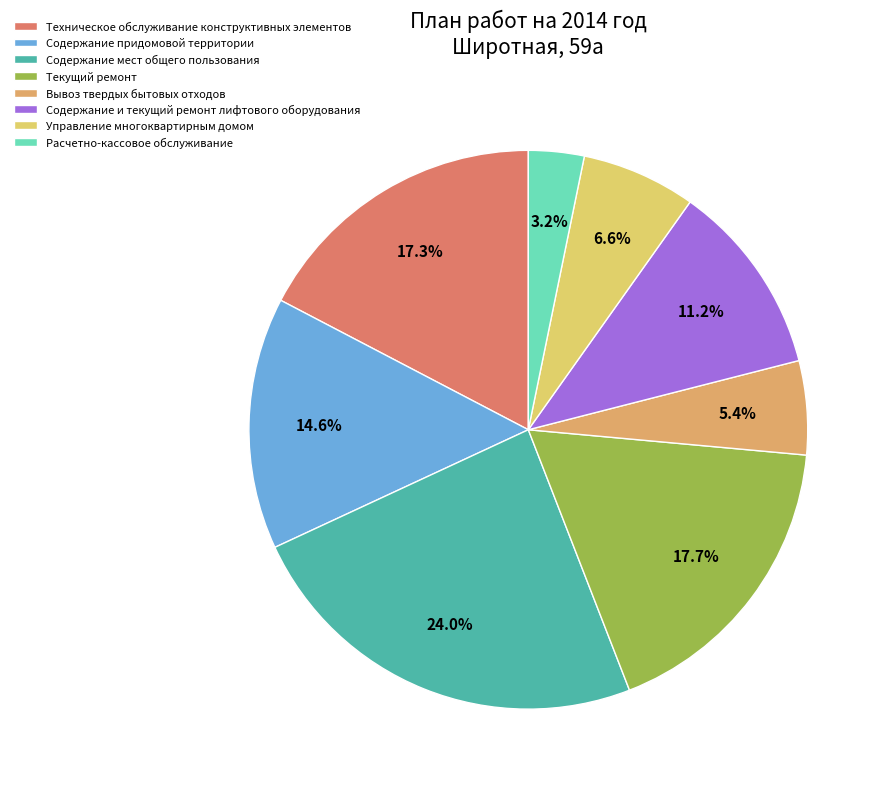

How many segments does this pie chart have?

8